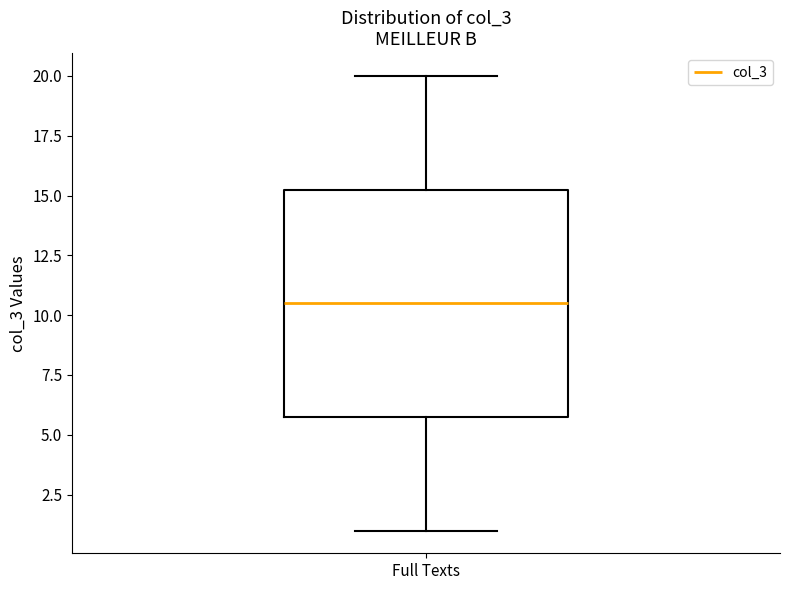

Read this box plot against the y-axis: the position of the median line, the range covered by the box, and the ends of both whiskers. The values are not printed on the chart, so give them approximately, as read against the axis.

median 10.5, box 6.0 to 15.5, whiskers 1.0 to 20.0